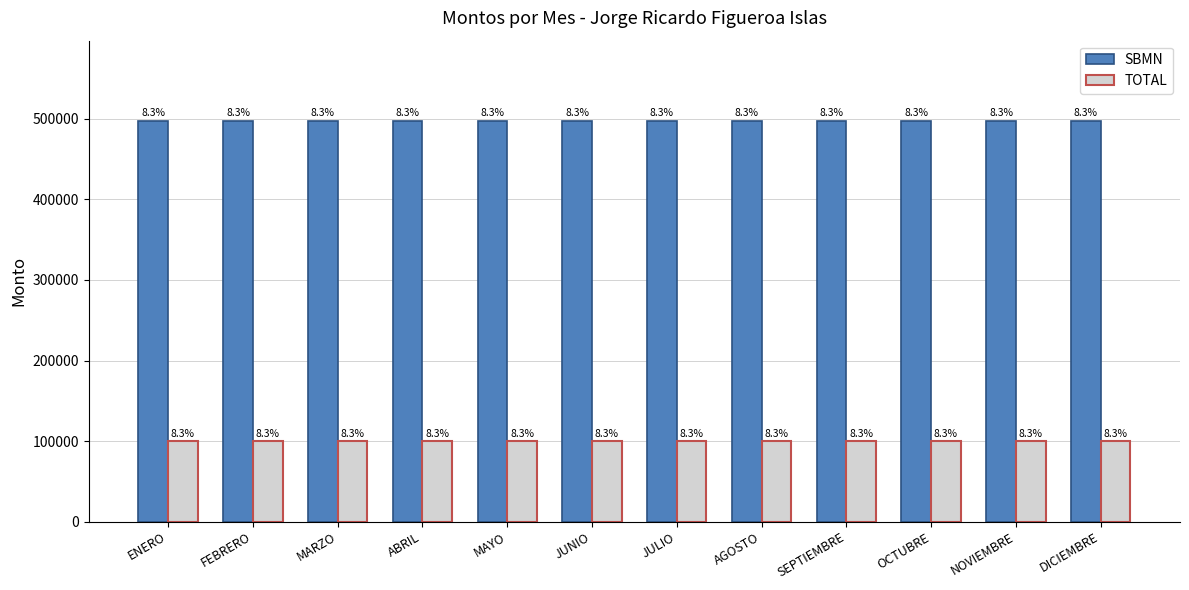

At which label is SBMN closest to 497582?

ENERO